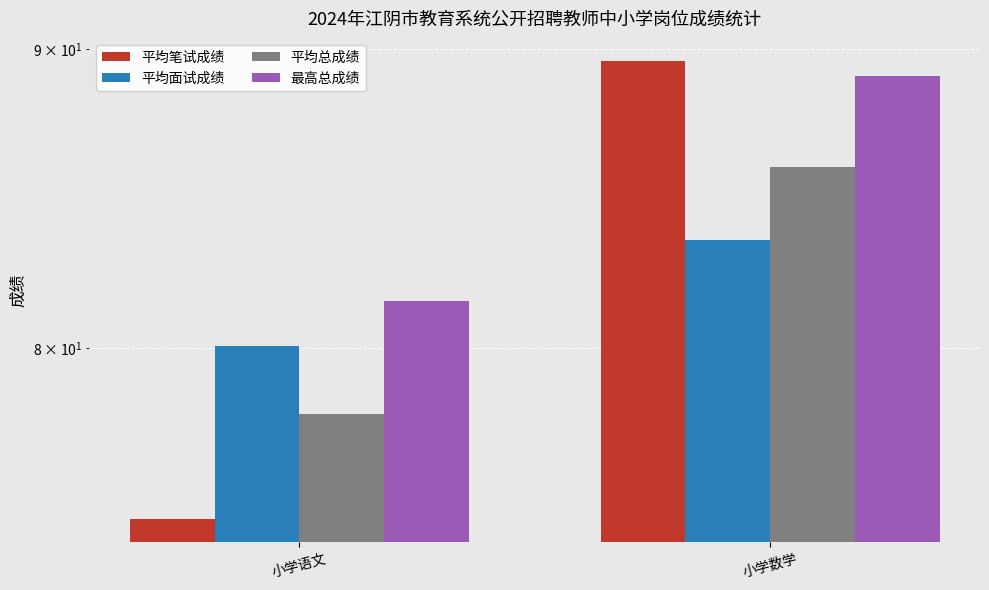

At 小学语文, list the series in order from largest to smallest.

最高总成绩, 平均面试成绩, 平均总成绩, 平均笔试成绩